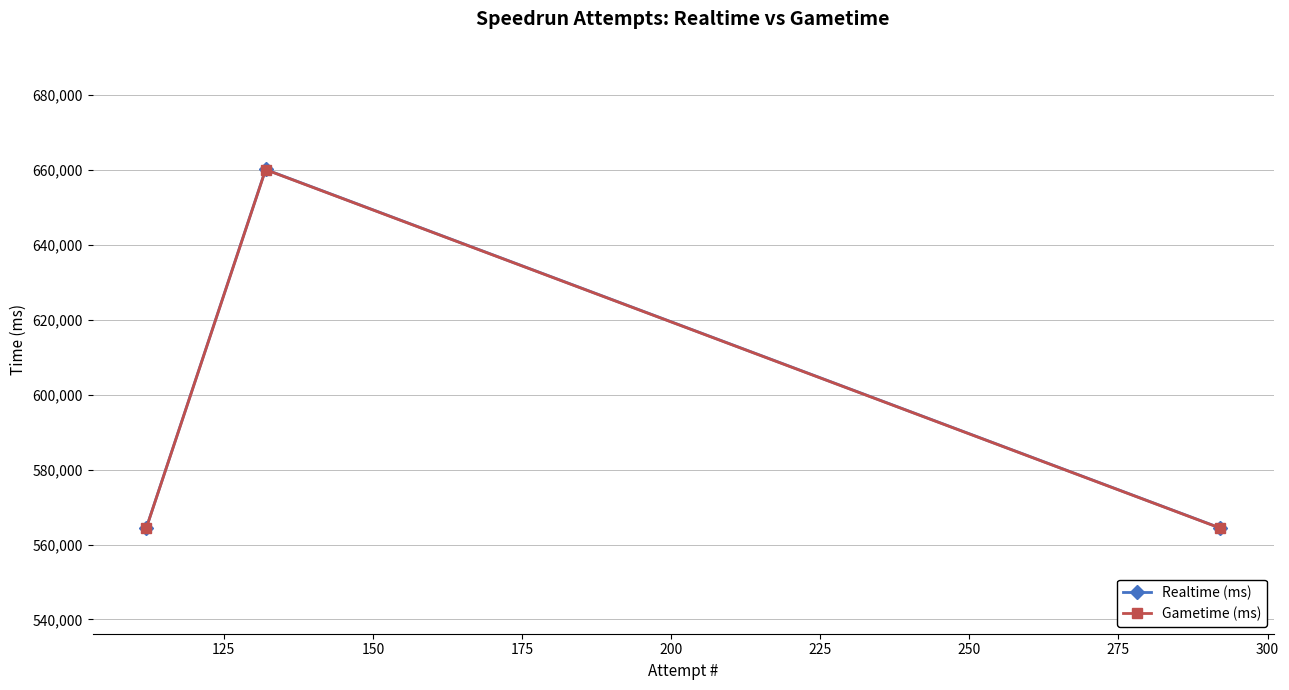

What is the highest value of the Gametime (ms) series?

660071